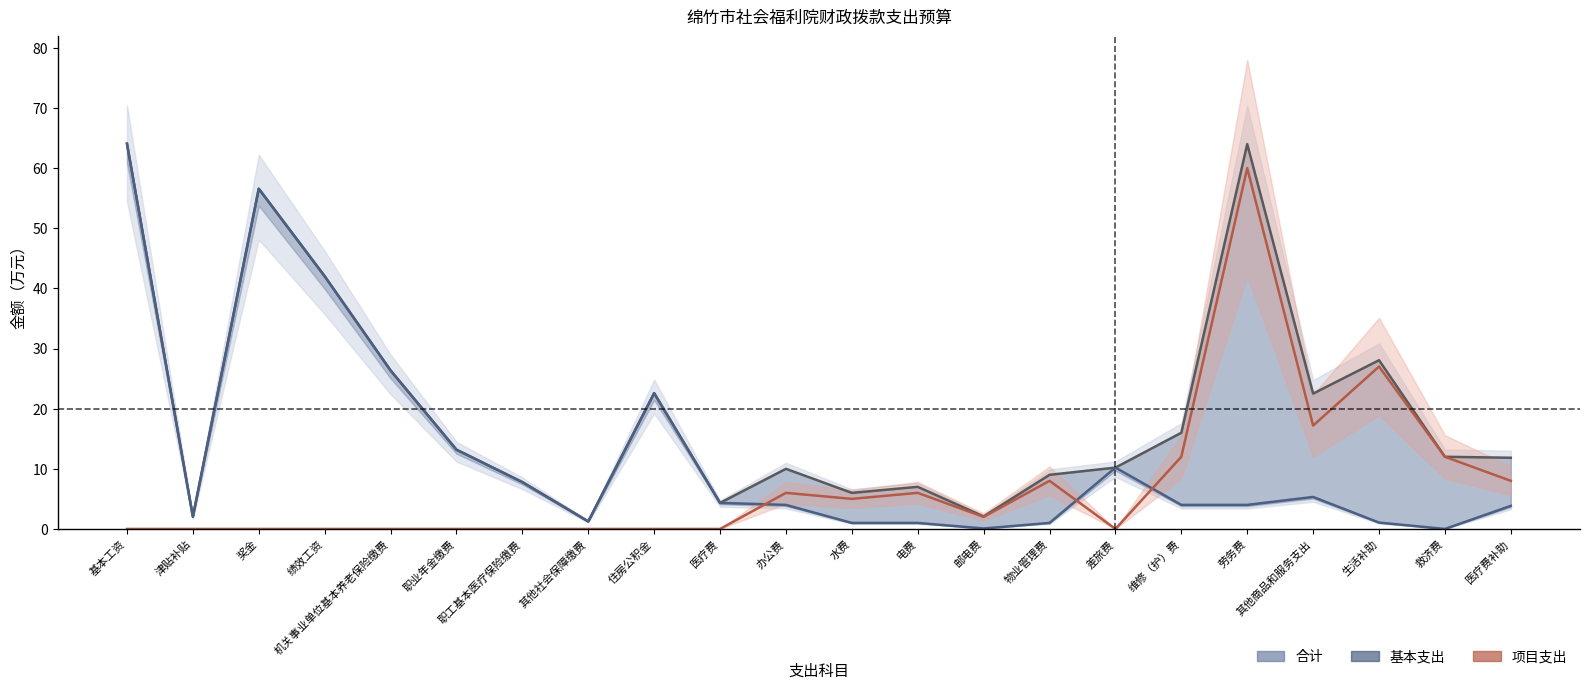

Which series has the largest total across all categories?

合计